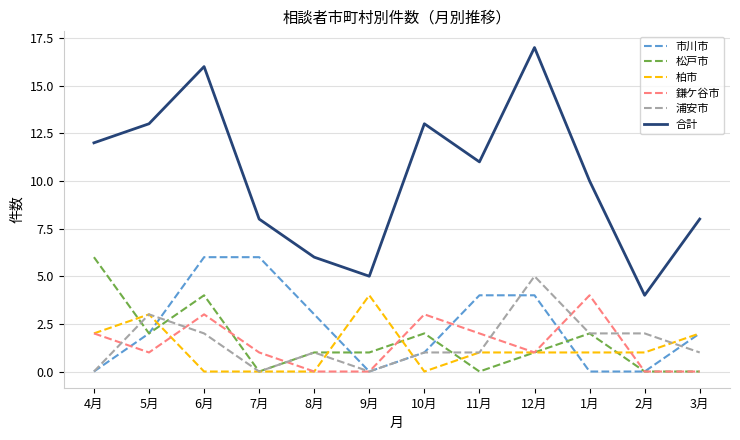

True or false: 鎌ケ谷市 and 合計 cross at least once.

False